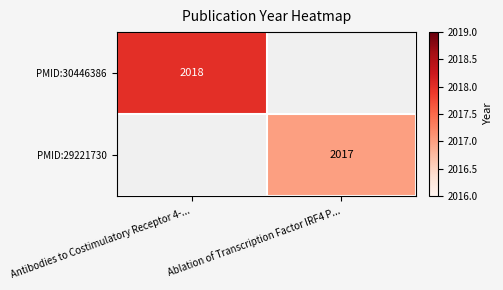

The value of PMID:30446386 at Antibodies to Costimulatory Receptor 4-... is 2018. True or false?

True